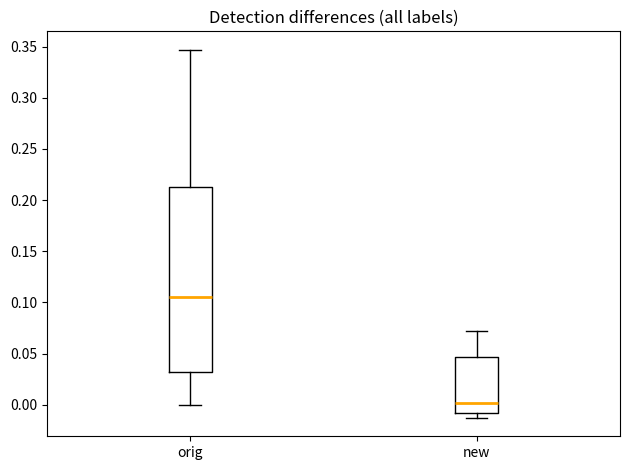

Reading left to right, transcribe this box plot: for each box, give where its median line is, the range the box spans, and where its two whiskers end, as read against the y-axis. The values are not printed on the chart, so give them approximately, as read against the axis.

orig: median 0.105, box 0.030 to 0.215, whiskers 0.000 to 0.345
new: median 0.000, box -0.010 to 0.045, whiskers -0.015 to 0.070